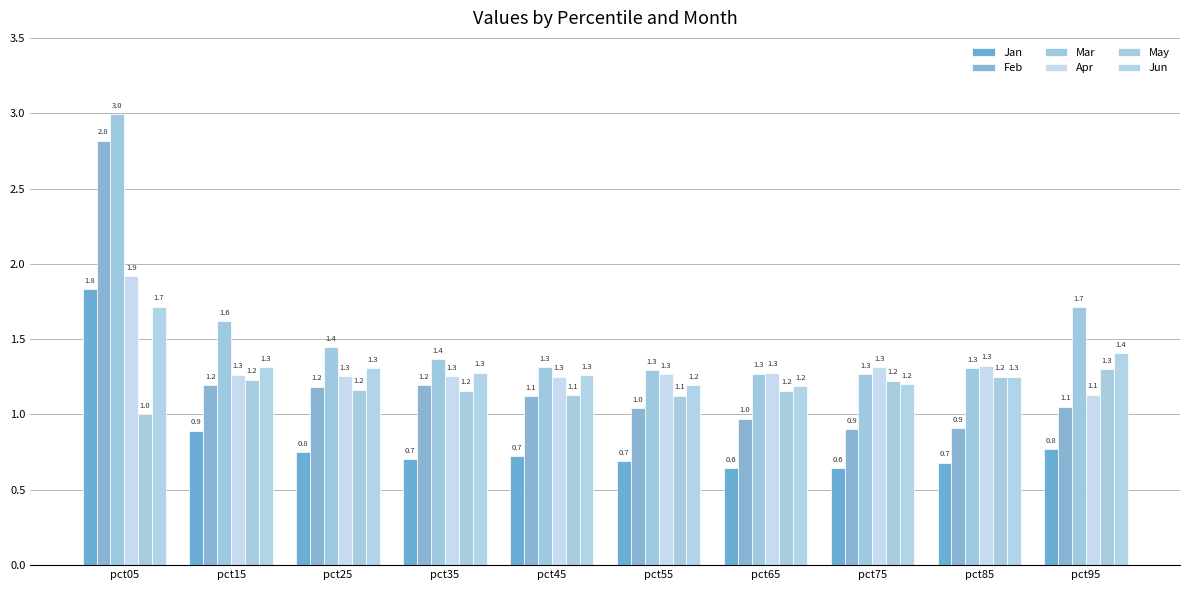

Does the chart contain any negative values?

No